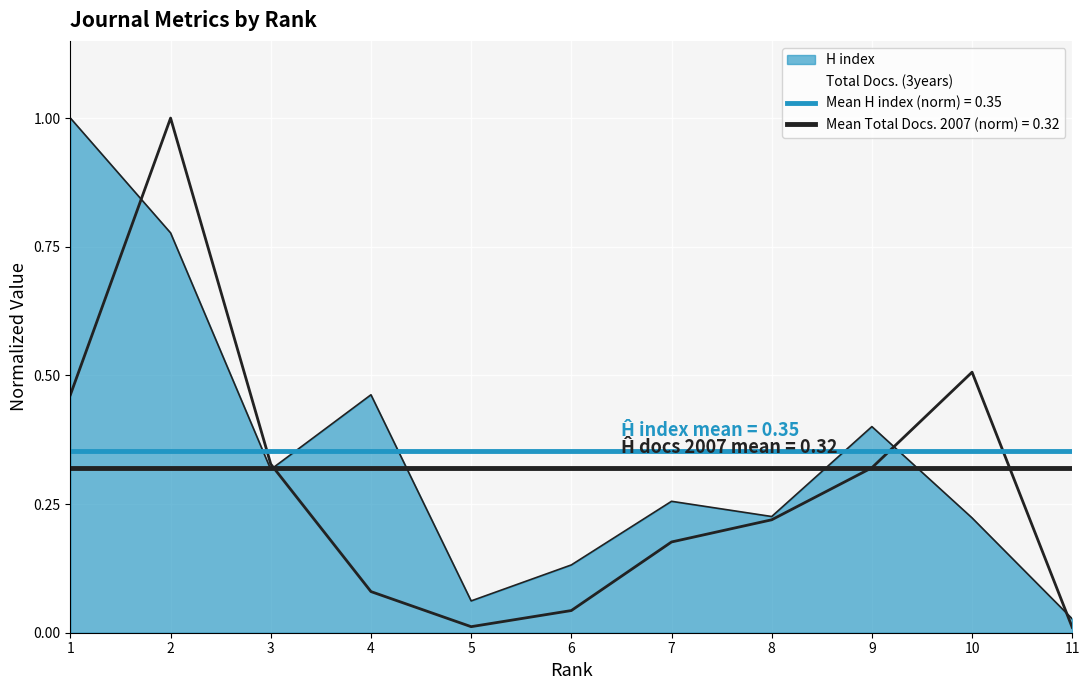

Rank the series by their maximum value, from lowest to highest.

H index, Total Docs. (2007)